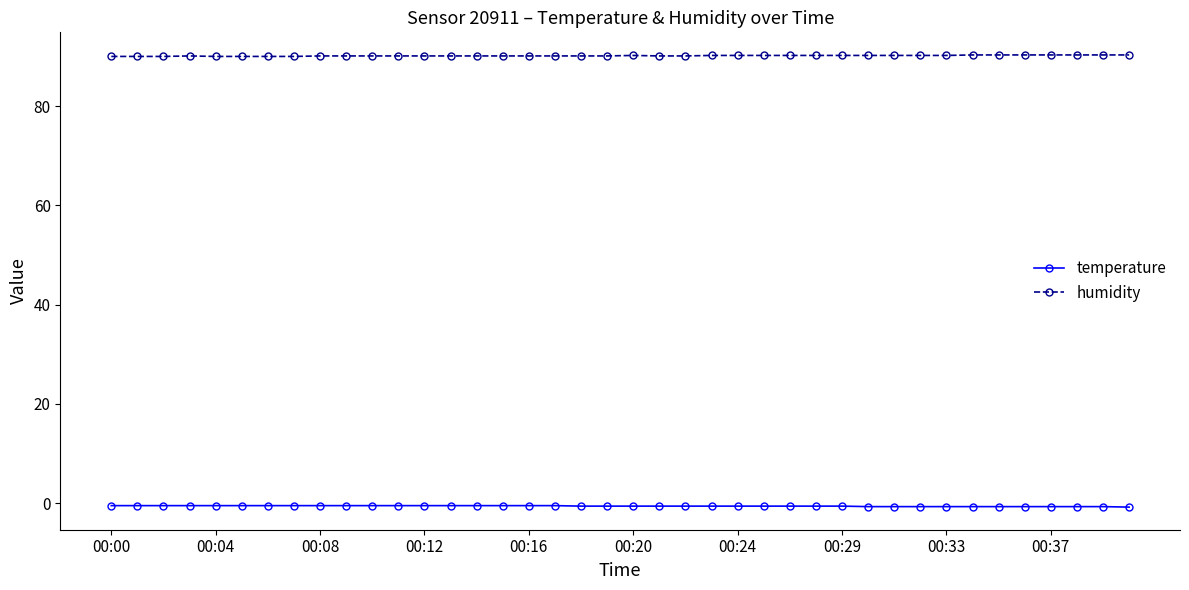

What is the highest value of the humidity series?

90.3